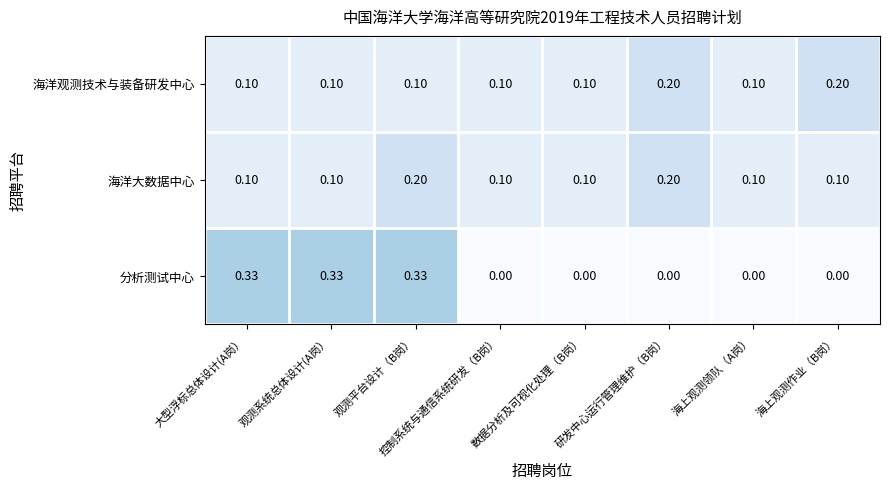

At which category is the sum across all series the highest?

观测平台设计（B岗）